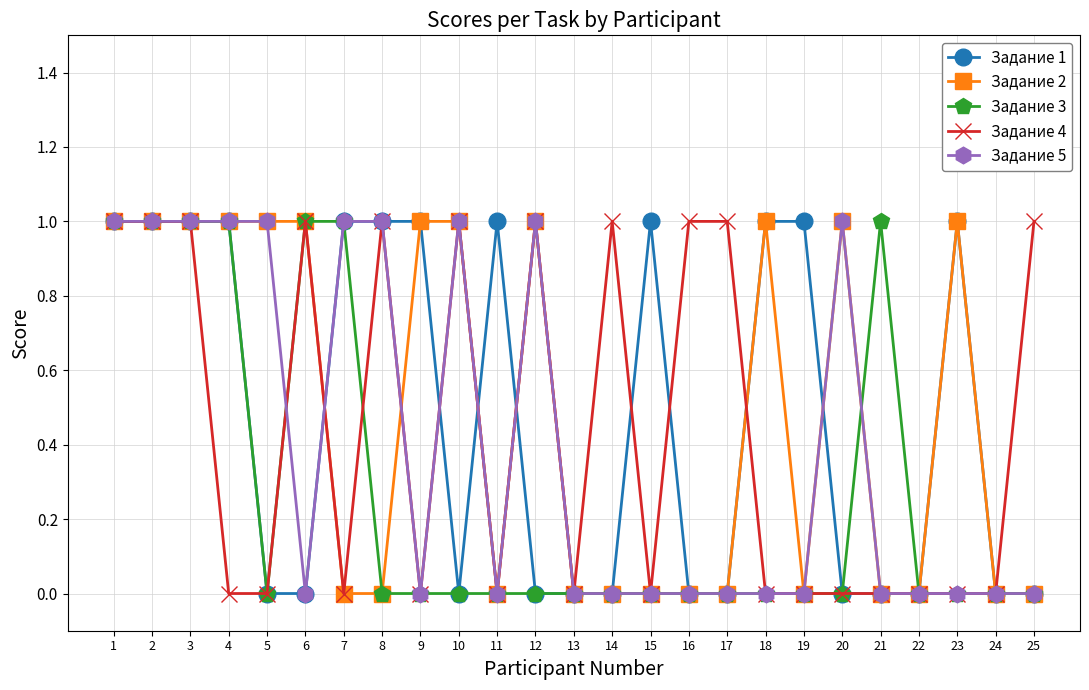

Count the Задание 4 values in the range 0 to 1.

25